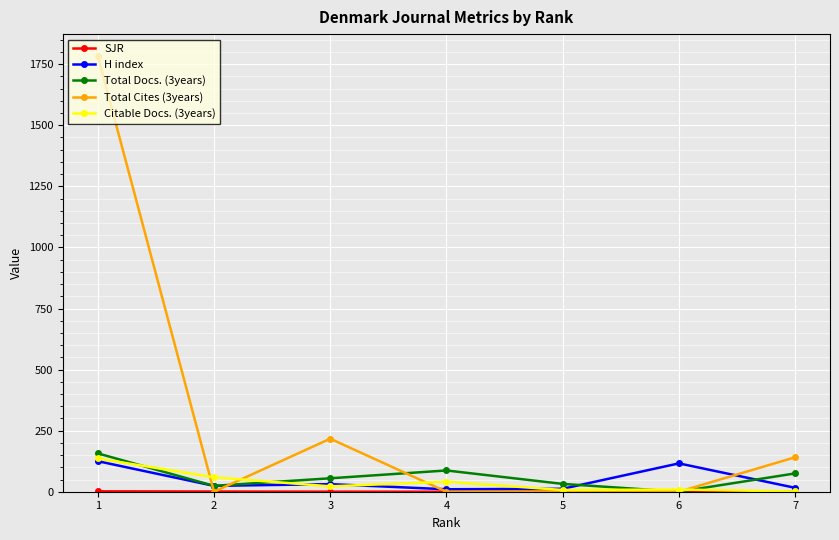

The value of Total Docs. (3years) at 3 is 92.9. True or false?

False